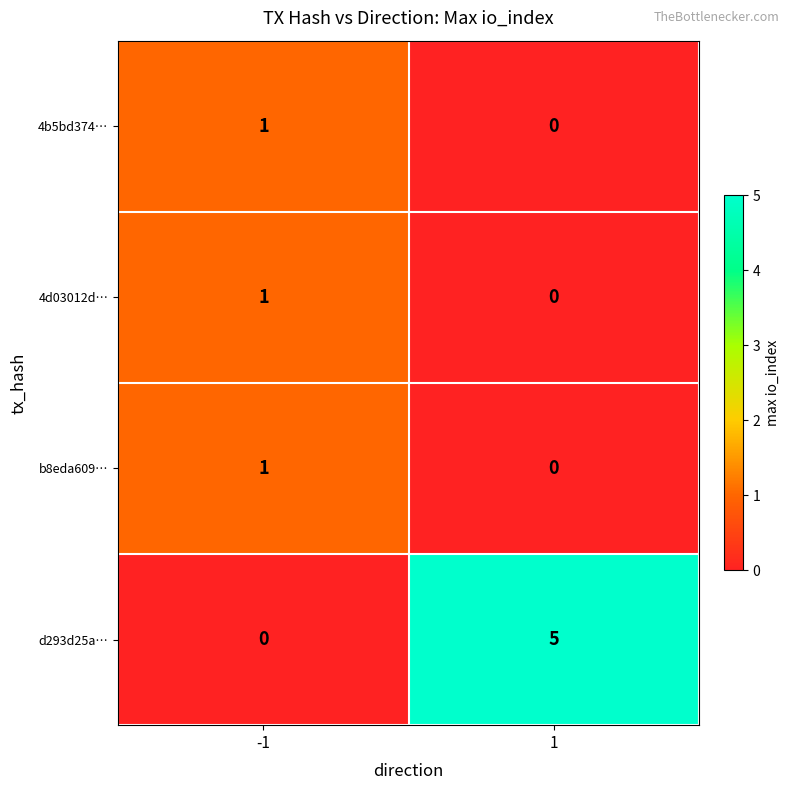

Which series has the largest total across all categories?

d293d25a…